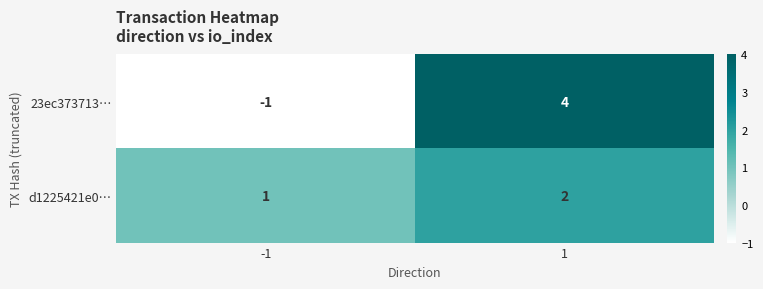

List the series in order of their peak value, lowest first.

d1225421e0…, 23ec373713…